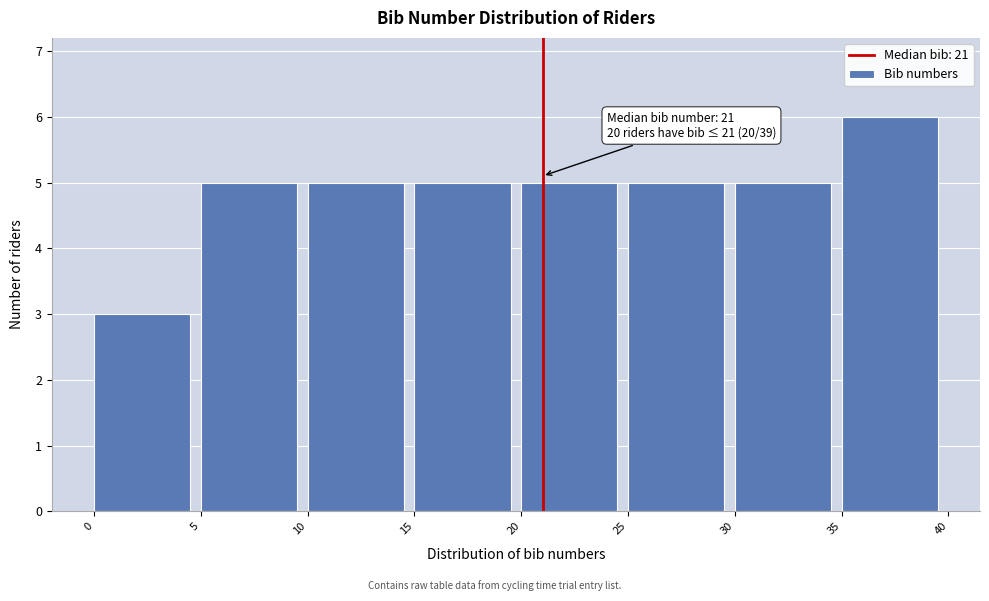

Which range on the x-axis has the tallest bar?

35 to 40